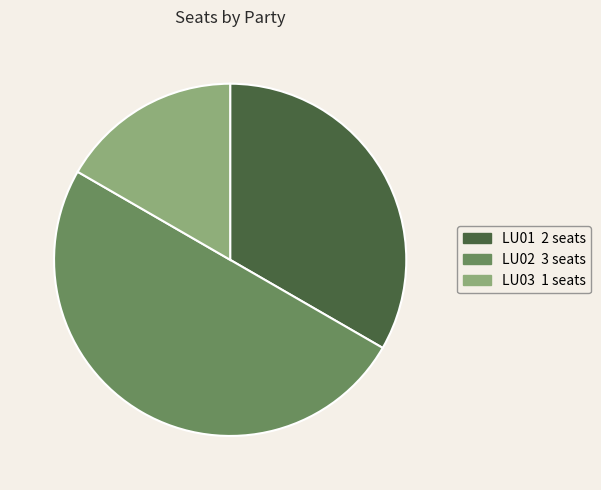

Which slice is the smallest?

LU03